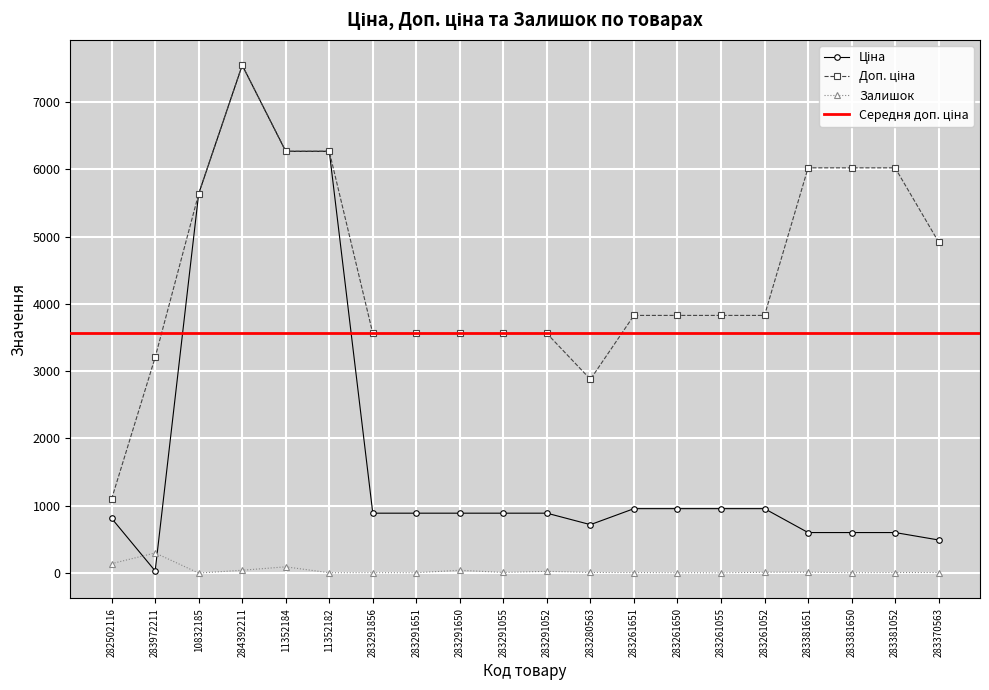

The Доп. ціна series shows 1772.5 at 283261651. True or false?

False